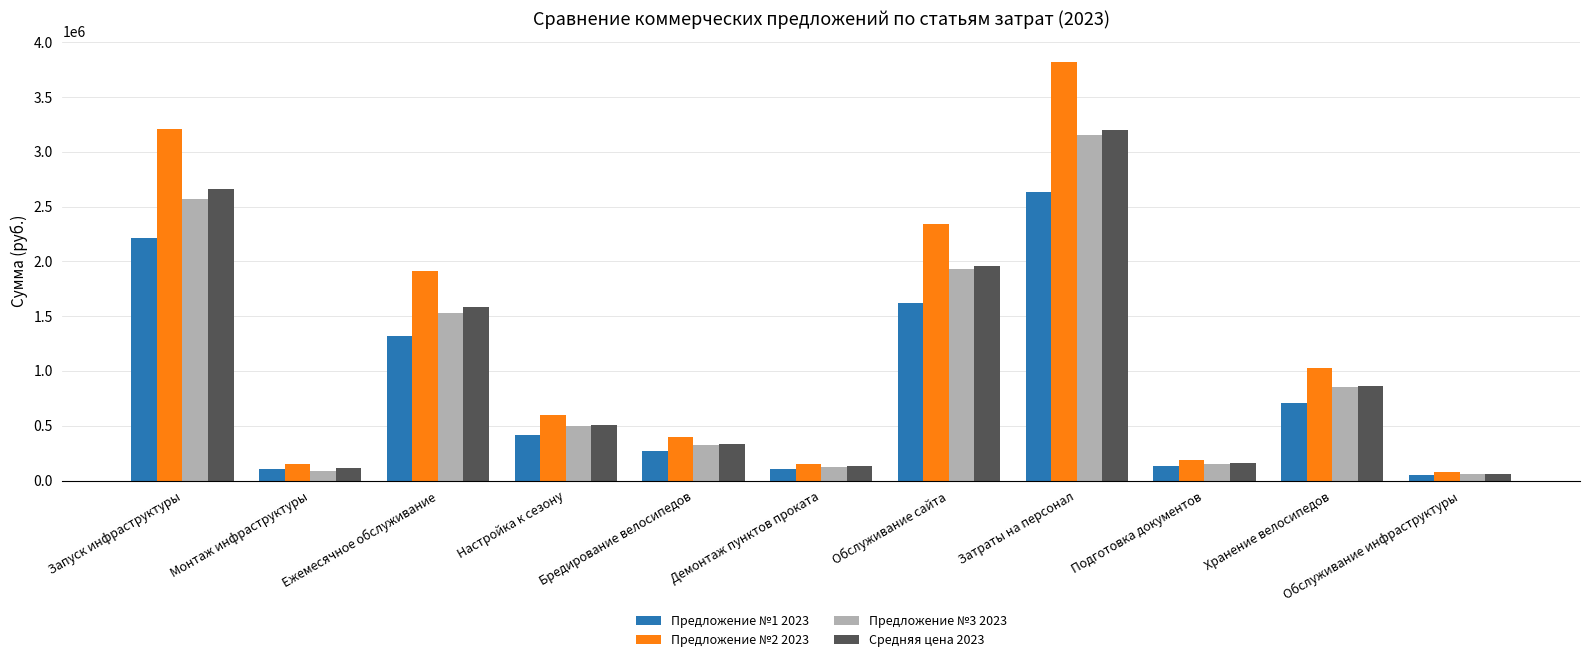

The value of Средняя цена 2023 at Монтаж инфраструктуры is 116051.2. True or false?

True